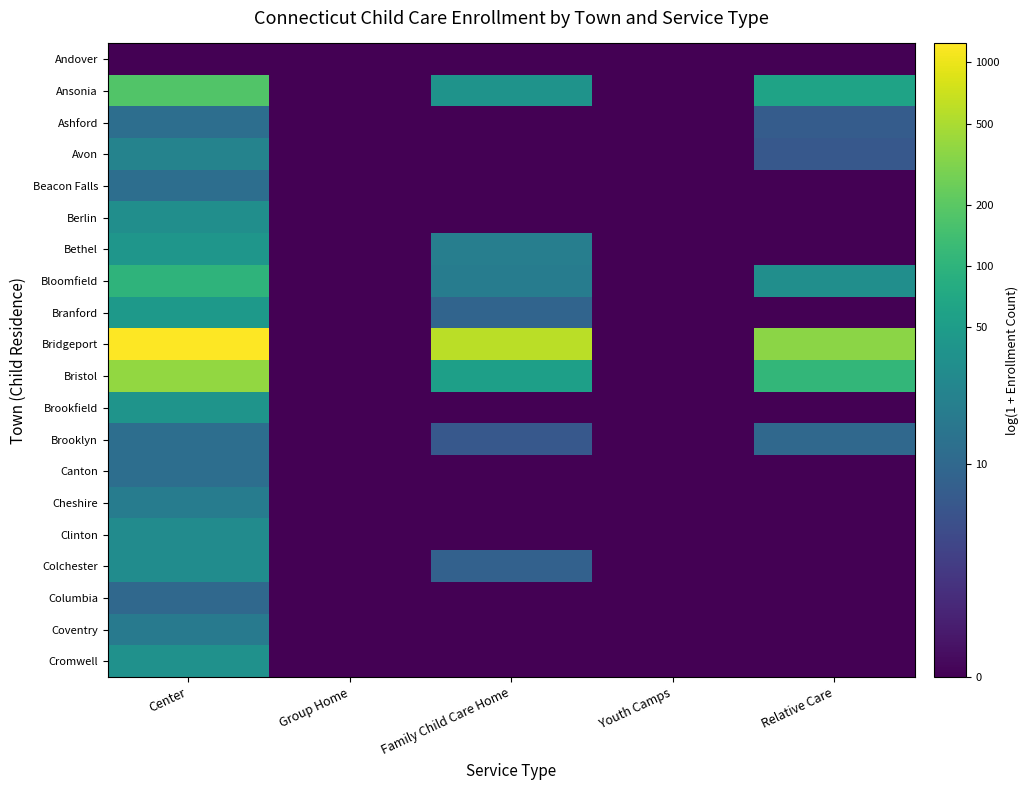

What is the greatest value displayed?

7.1